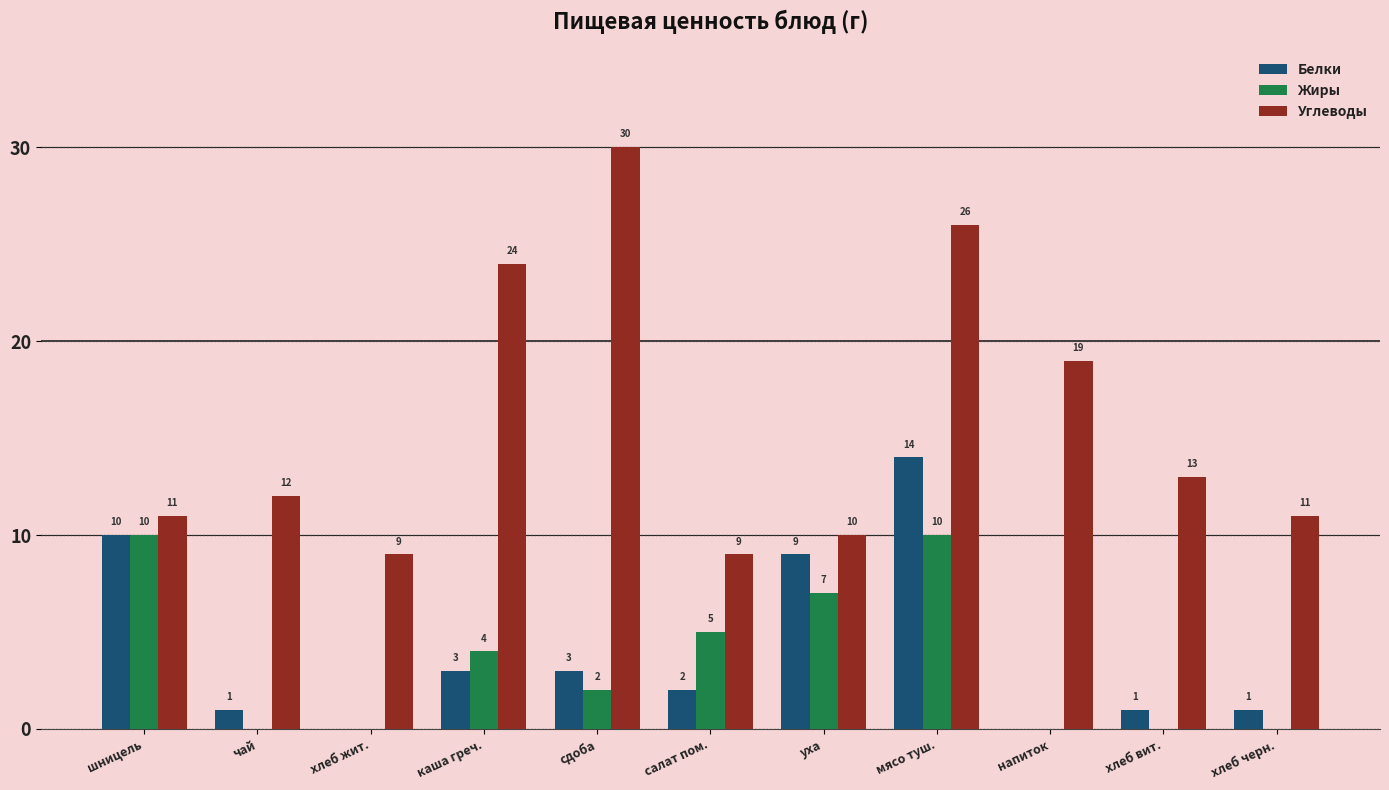

Which category has the highest value in the Углеводы series?

сдоба